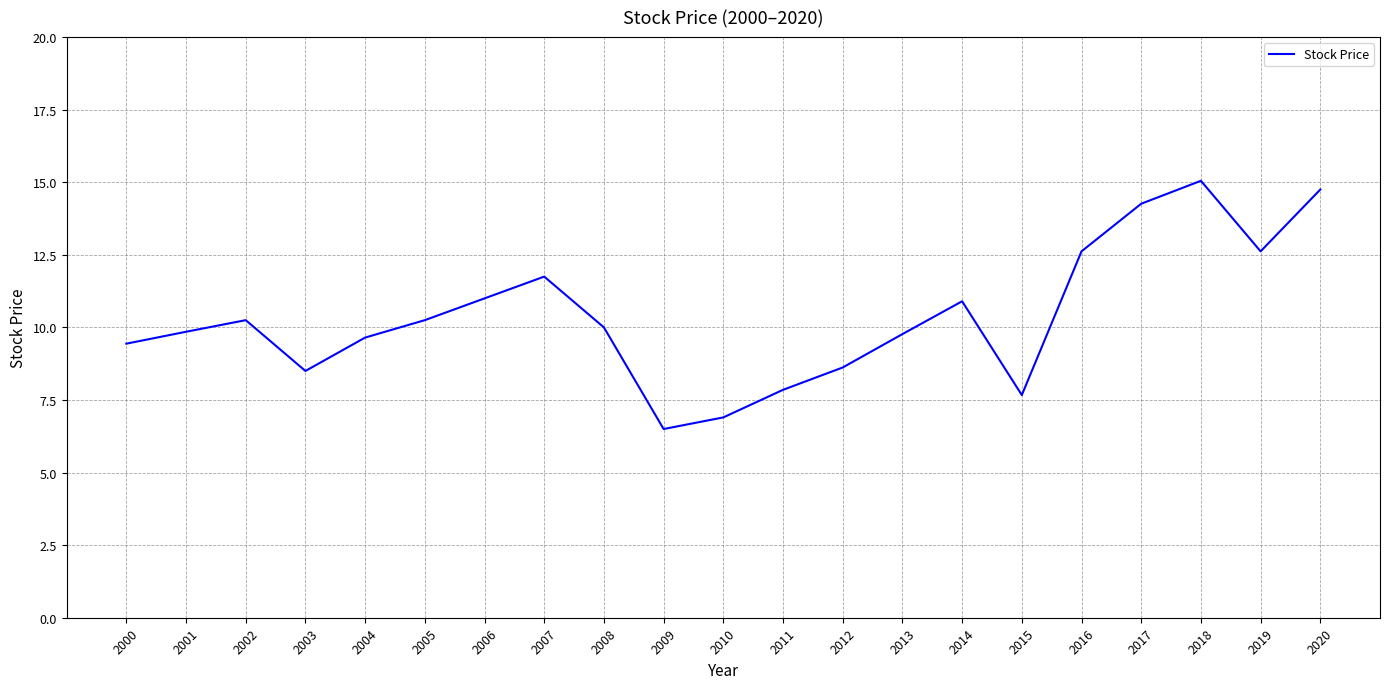

Does the chart display data point markers on the line(s)?

No